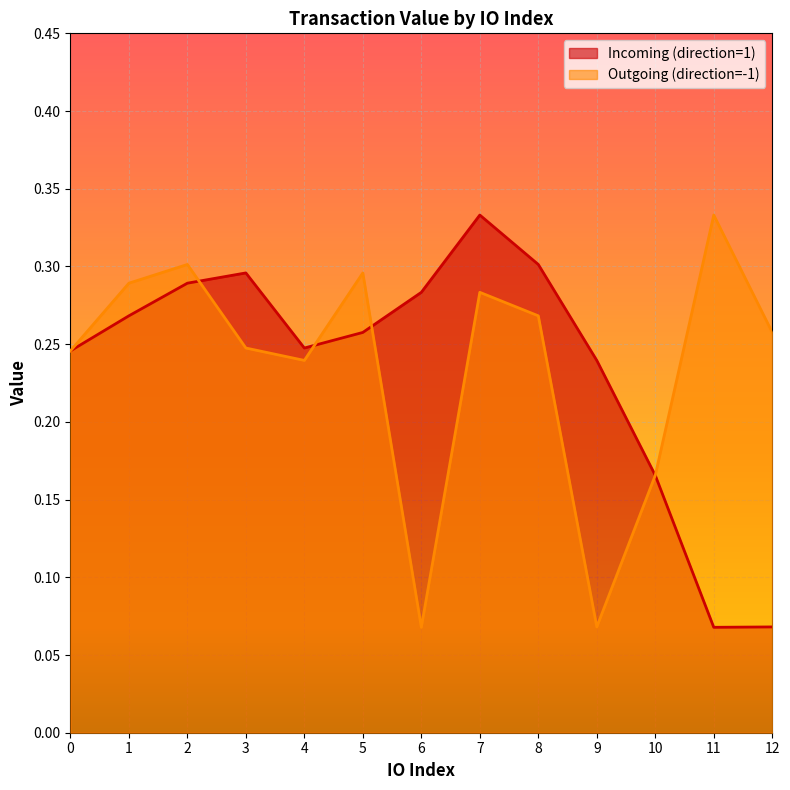

How many lines are shown in the chart?

2